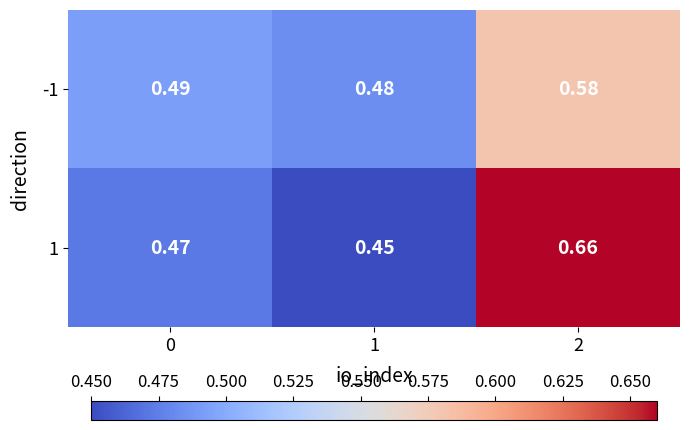

Is the value of 1 at 1 greater than the value of -1 at 2?

No